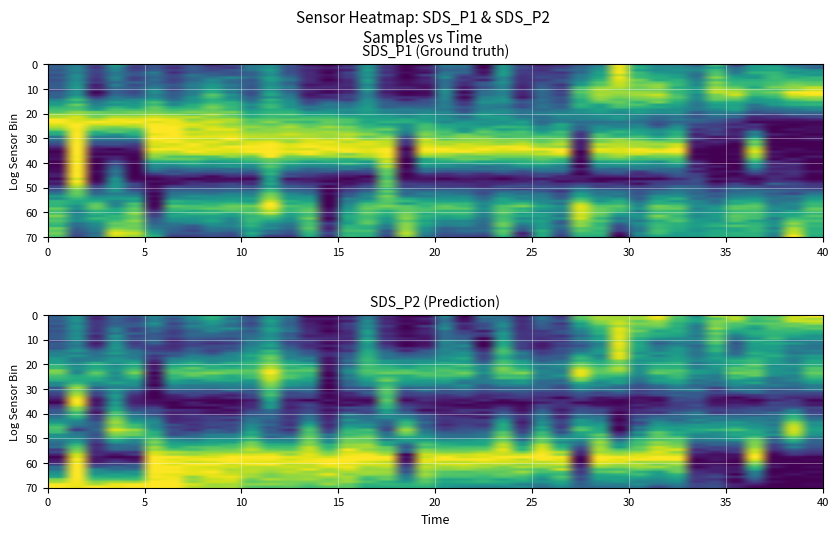

What is the total value across all series at 30?

3.5